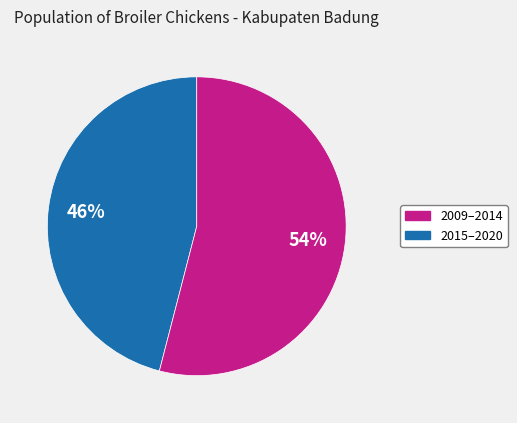

Does any single category account for the majority?

Yes